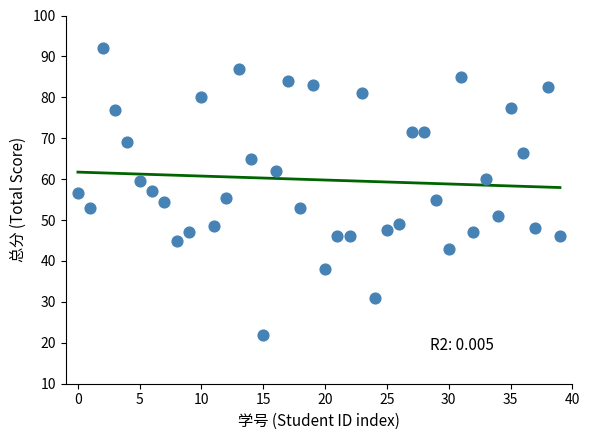

What is the range of Y values (max minus min)?

70.0